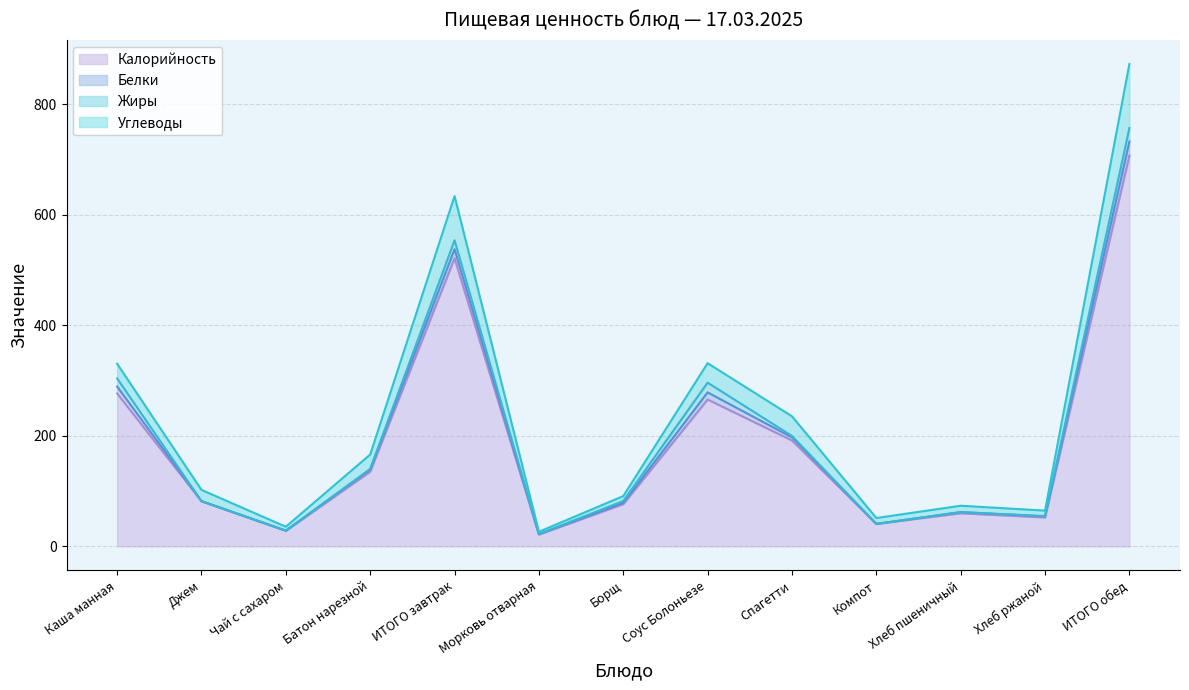

At which label is Калорийность closest to 363?

Каша манная